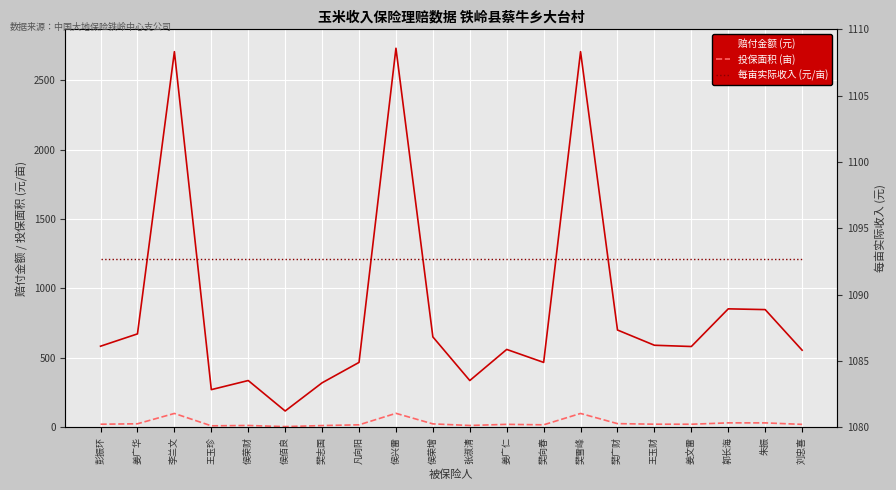

At which label is 投保面积 (亩) closest to 52?

郭长海